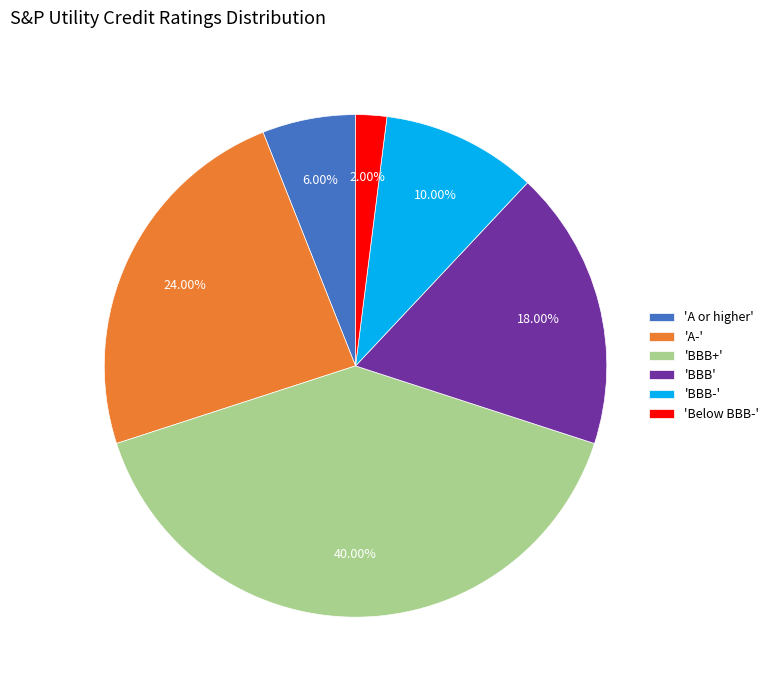

Between 'BBB-' and 'BBB', which is larger?

'BBB'